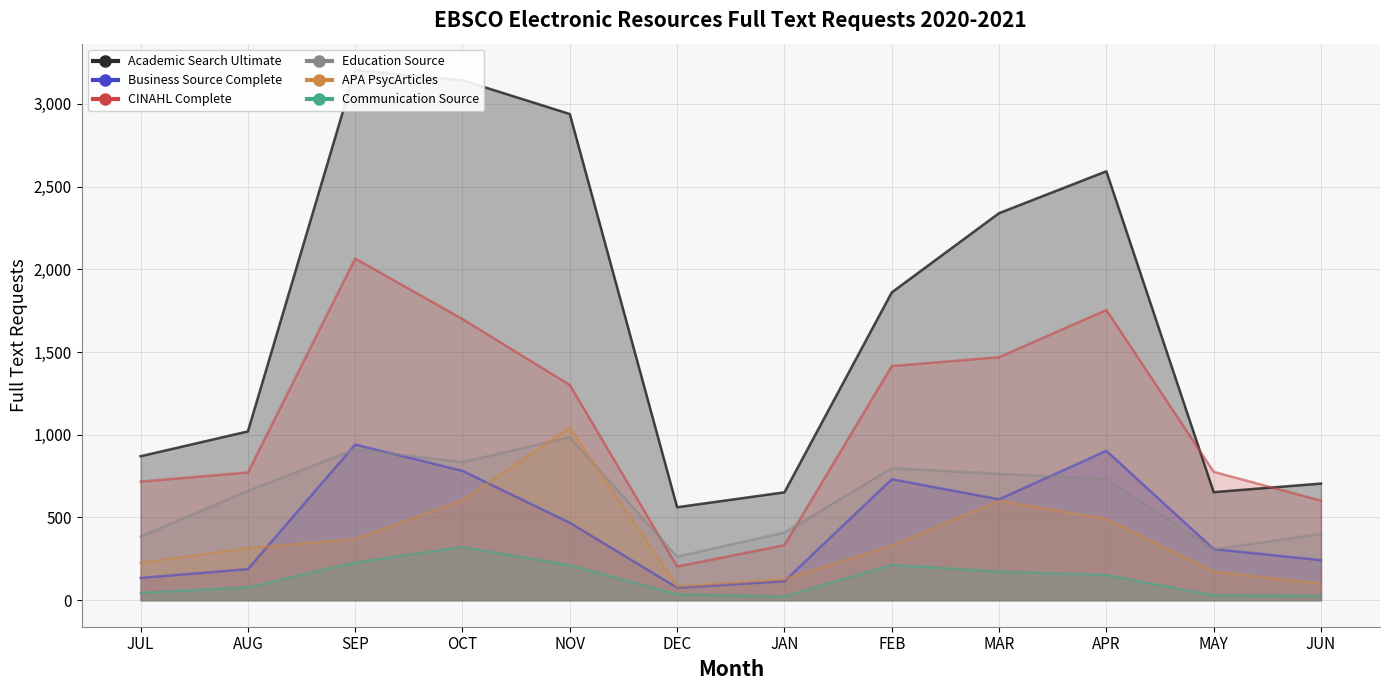

Is it true that Education Source equals 409 at JAN?

True